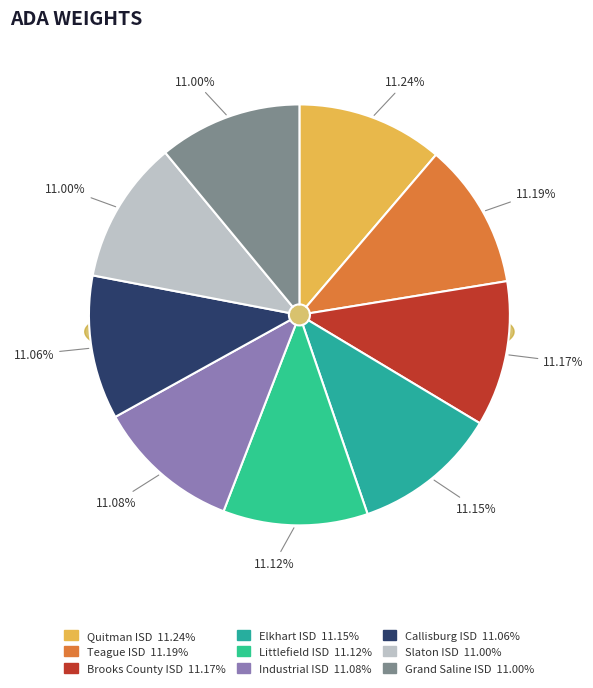

Which slice is the largest?

Quitman ISD